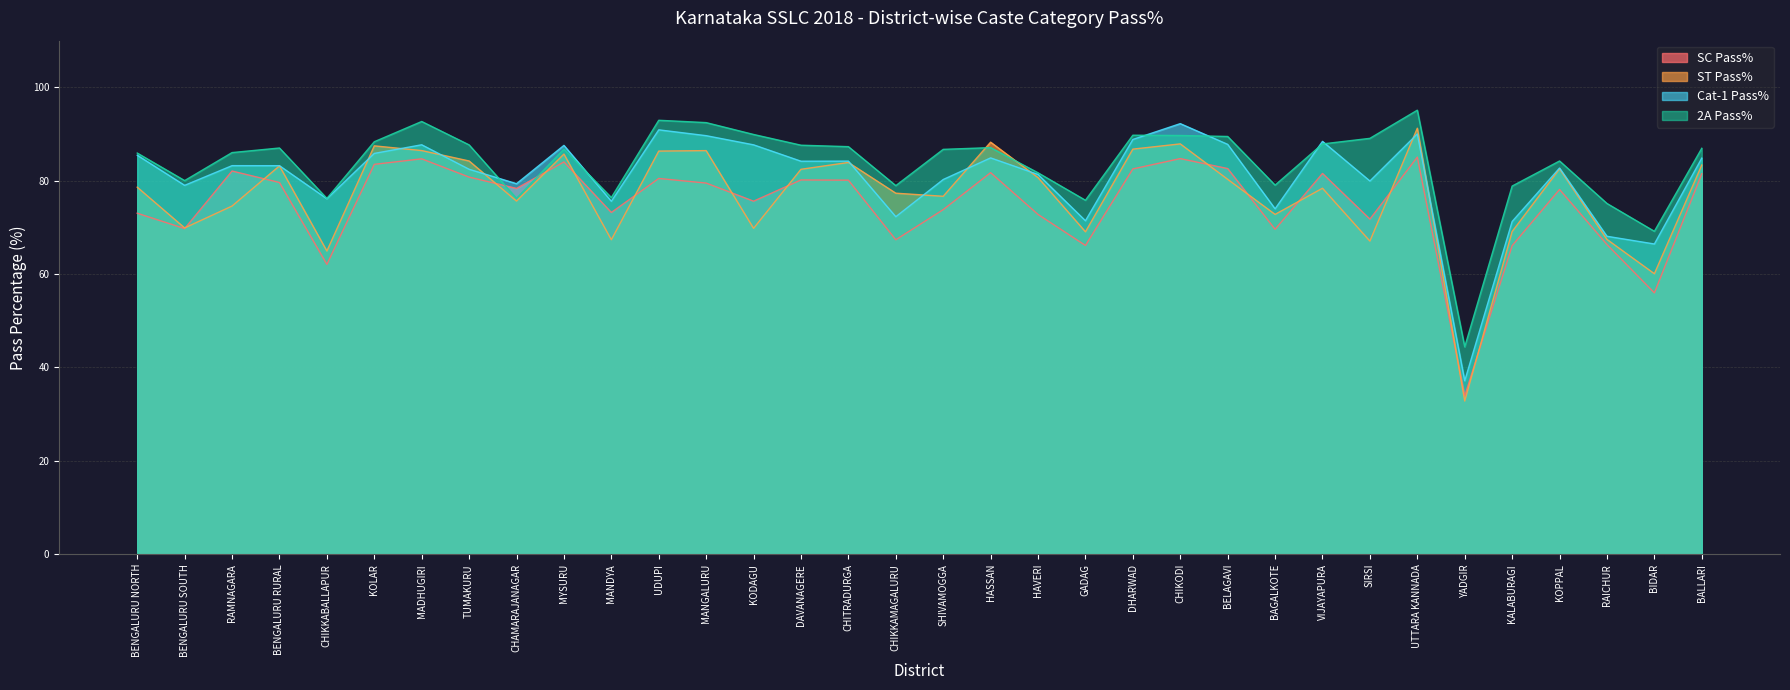

Rank the categories by ST Pass% value from lowest to highest.

YADGIR, BIDAR, CHIKKABALLAPUR, SIRSI, MANDYA, RAICHUR, GADAG, KALABURAGI, KODAGU, BENGALURU SOUTH, BAGALKOTE, RAMNAGARA, CHAMARAJANAGAR, SHIVAMOGGA, CHIKKAMAGALURU, VIJAYAPURA, BENGALURU NORTH, BELAGAVI, HAVERI, DAVANAGERE, KOPPAL, BENGALURU RURAL, BALLARI, CHITRADURGA, TUMAKURU, MYSURU, UDUPI, MANGALURU, MADHUGIRI, DHARWAD, KOLAR, CHIKODI, HASSAN, UTTARA KANNADA